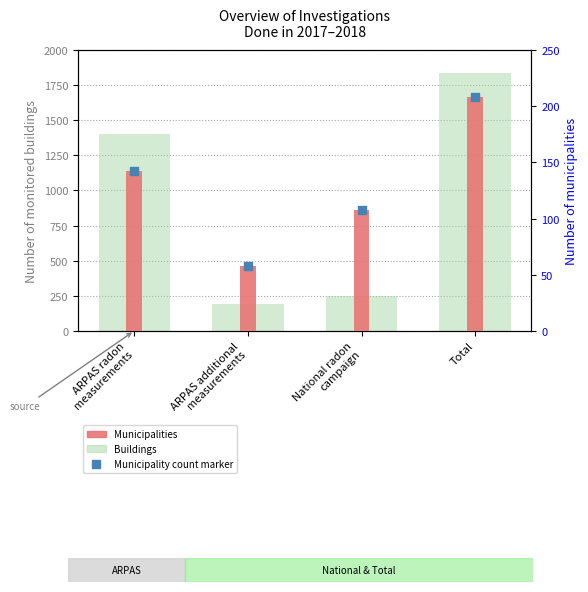

Which series reaches the maximum Y coordinate?

Buildings